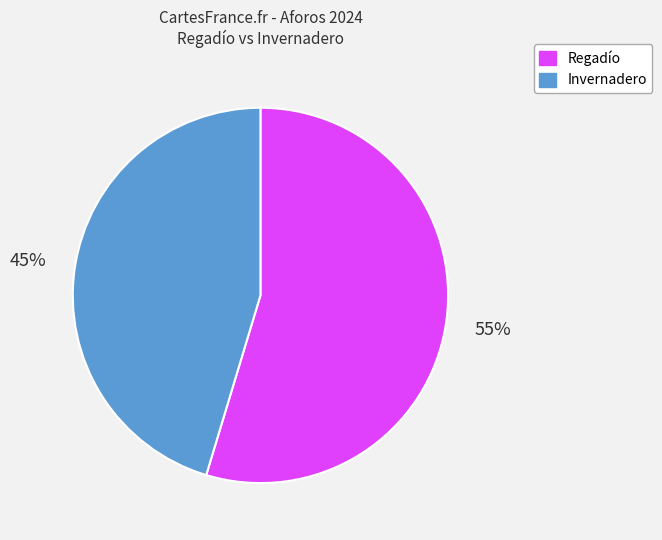

What is the largest slice in the pie chart?

Regadío